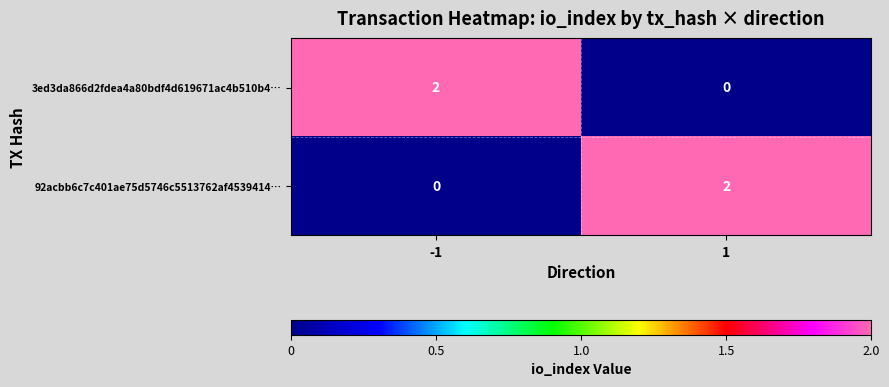

Is the value of 92acbb6c7c401ae75d5746c5513762af4539414… at 1 greater than the value of 3ed3da866d2fdea4a80bdf4d619671ac4b510b4… at 1?

Yes